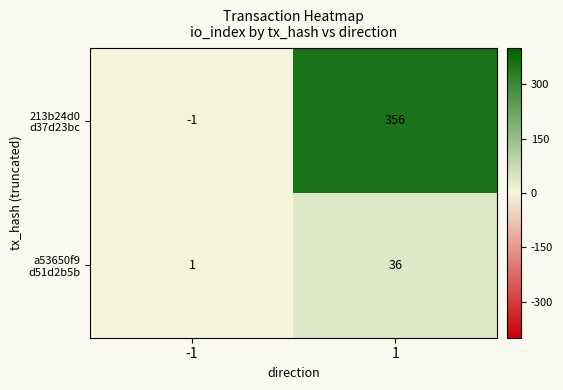

What is the maximum value shown in the chart?

356